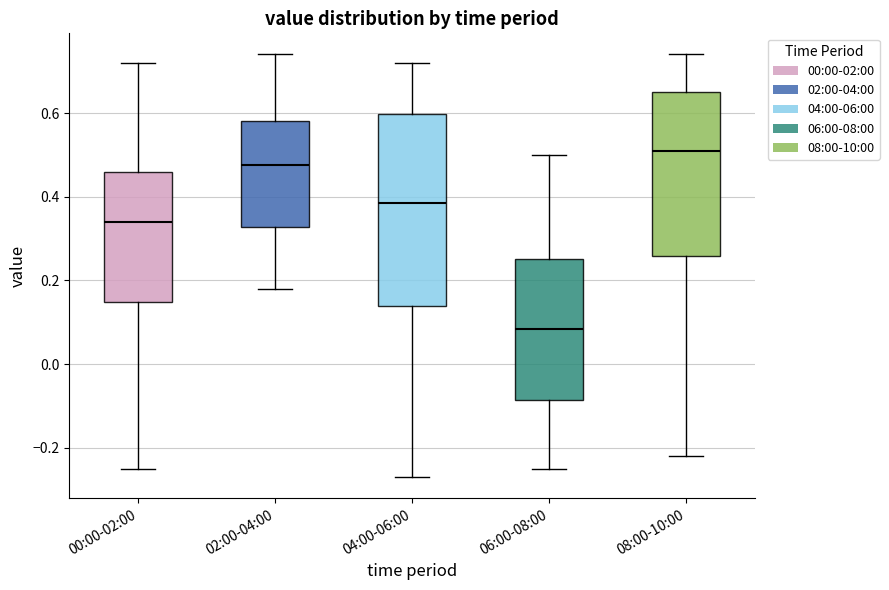

Which box is the tallest, from its lower edge to its upper edge?

04:00-06:00